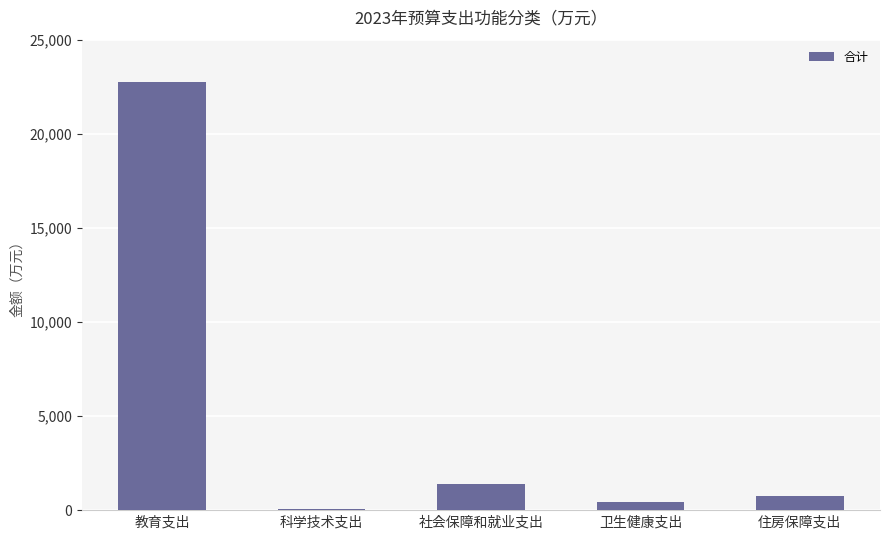

Reading left to right, list all the values displayed in this chart.

22752.3	79.1	1406.0	433.7	755.1